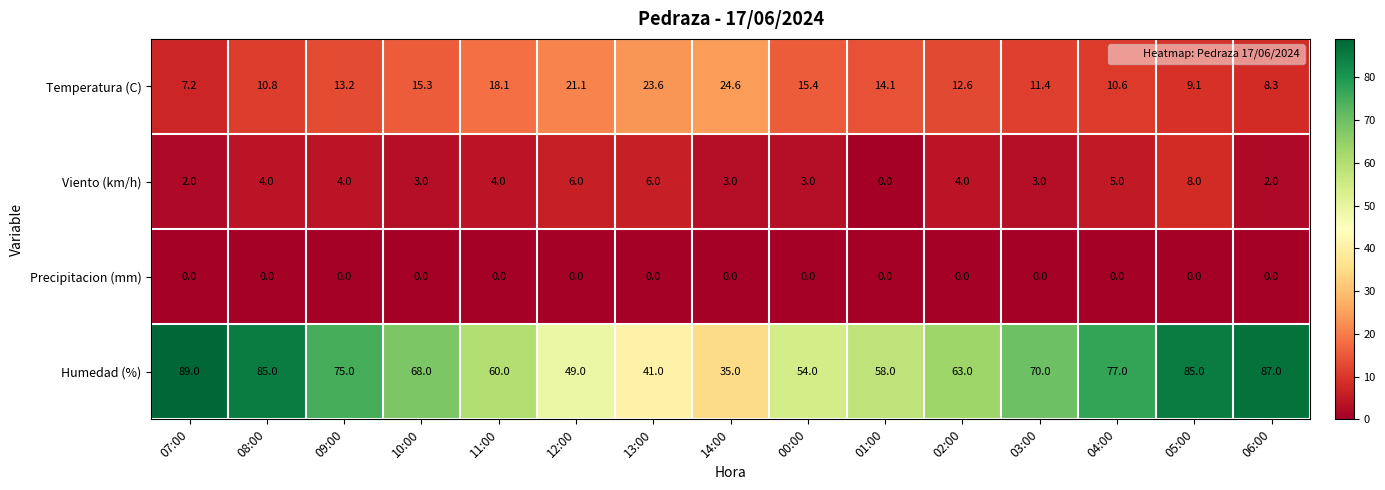

At how many categories does at least one series exceed 56?

11